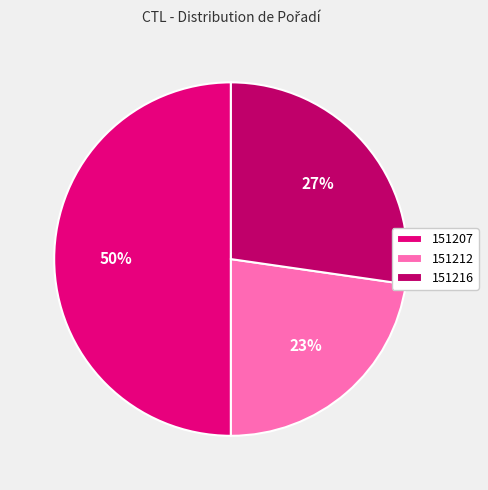

What percentage is the 151216 slice, to the nearest percent?

27%